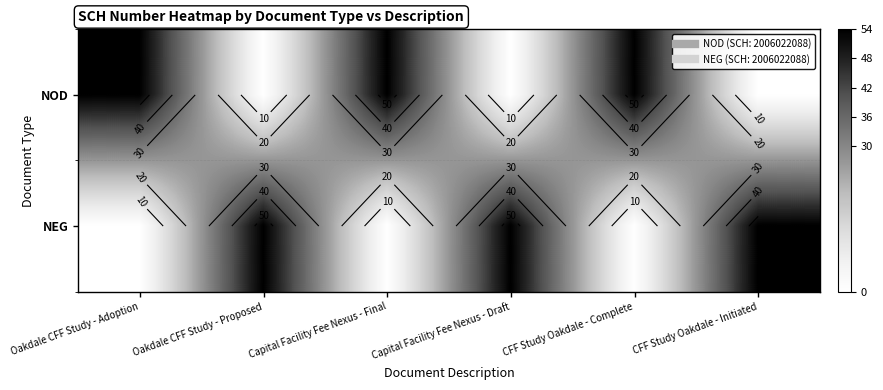

Between Oakdale CFF Study - Adoption and Capital Facility Fee Nexus - Final, which series saw the biggest shift?

NOD